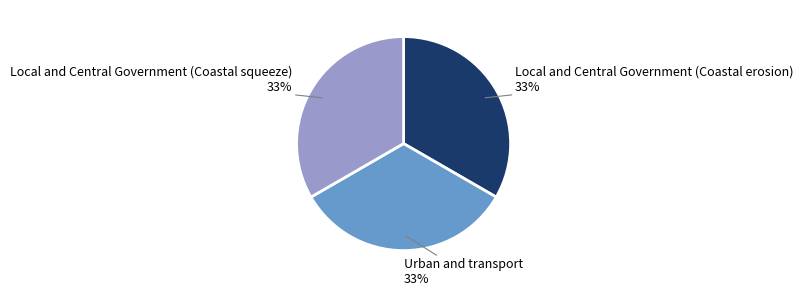

Does any single category account for the majority?

No